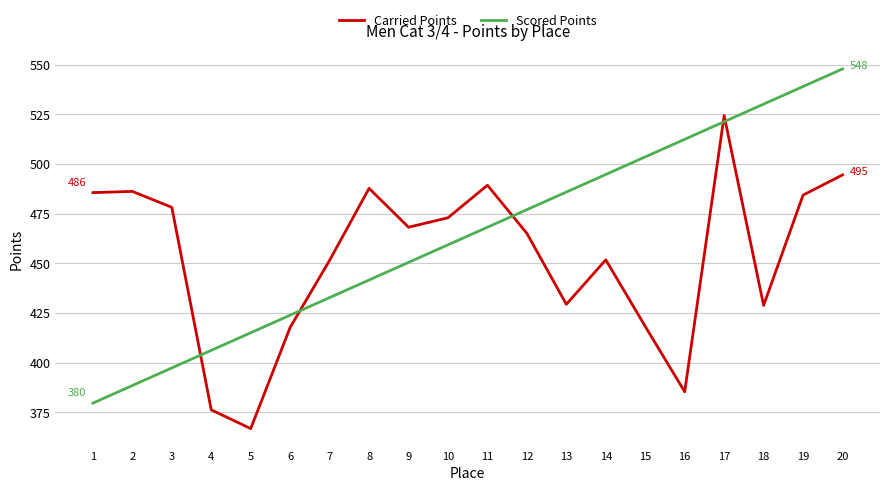

What is the difference between the highest and lowest values at 18?

101.3